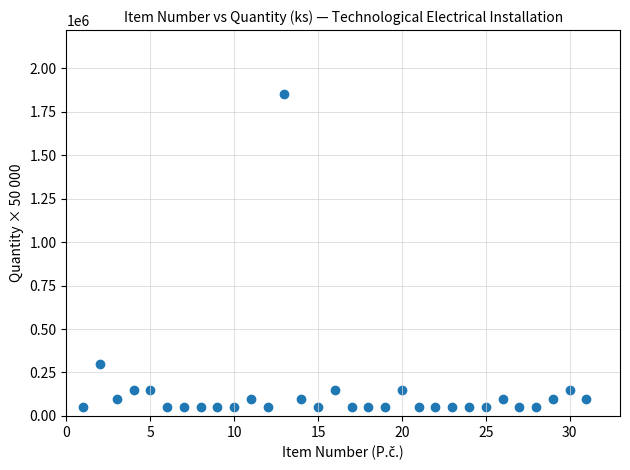

What is the range of X values (max minus min)?

30